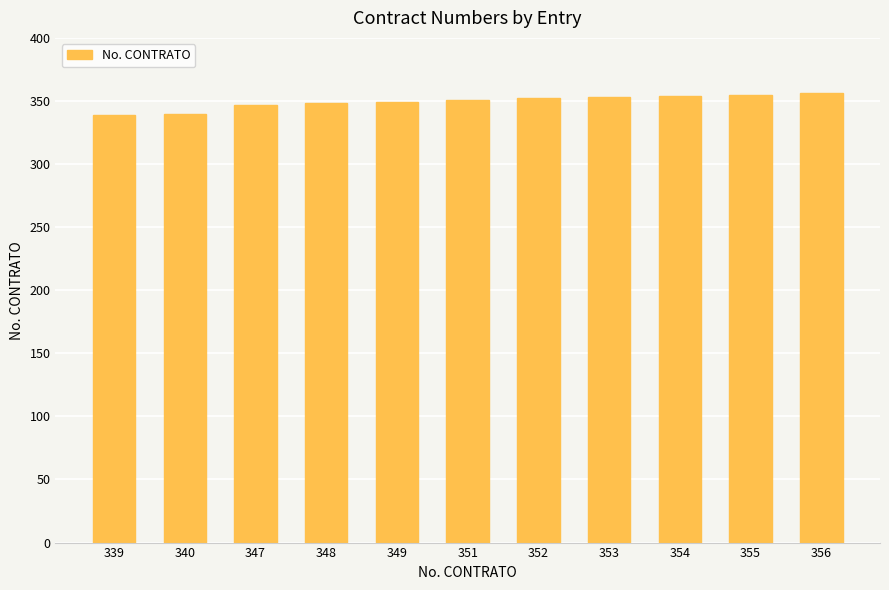

What is the difference between the second highest and minimum values?

16